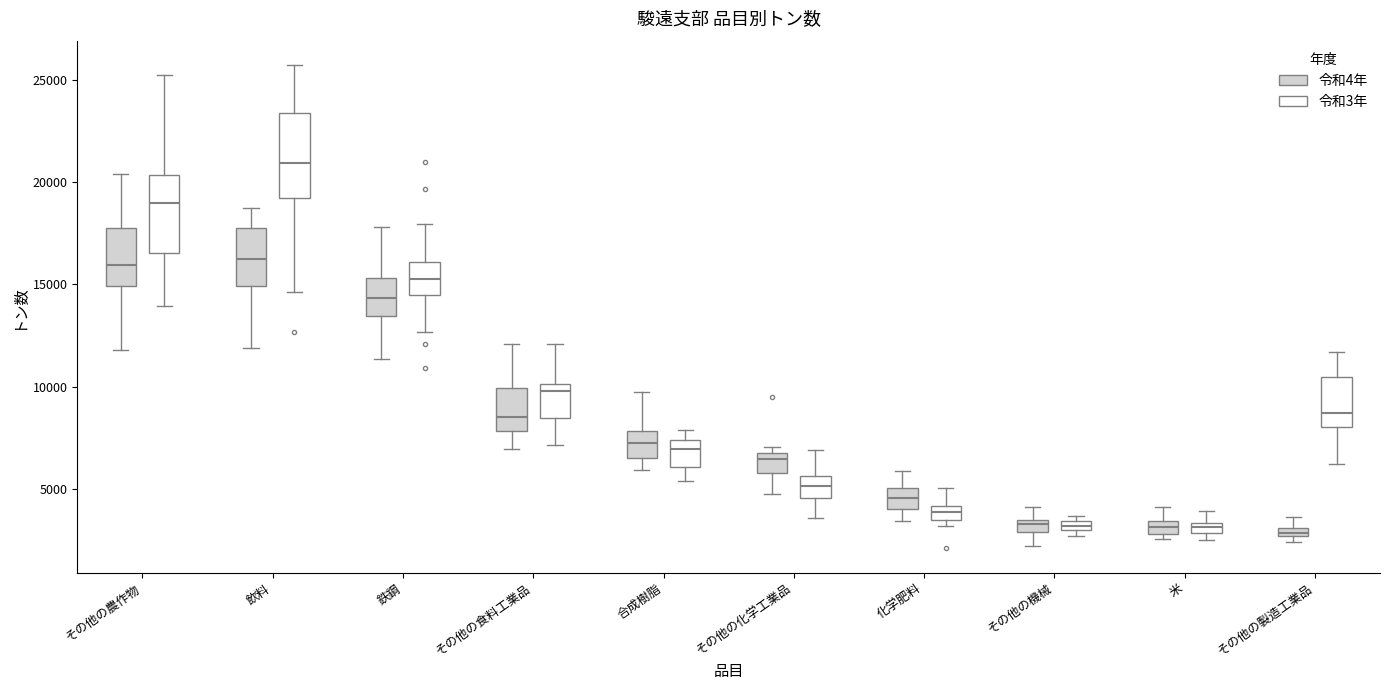

Where does the upper whisker of the box for その他の機械 (令和4年) end on the y-axis? The values are not printed on the chart, so give them approximately, as read against the axis.

4000